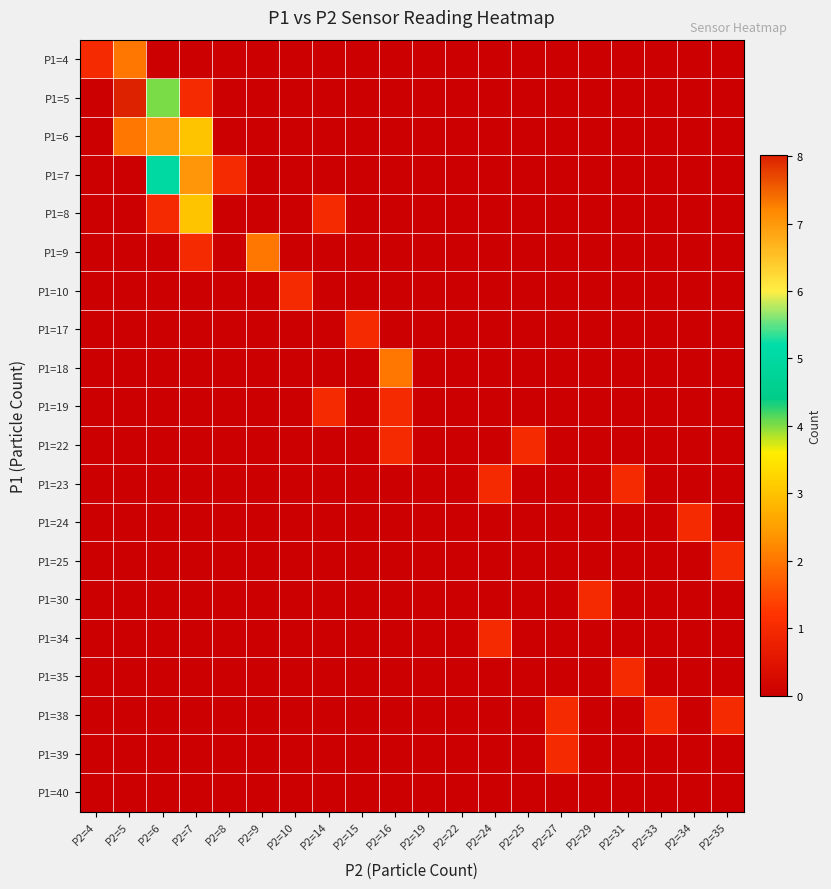

At P2=5, list the series in order from smallest to largest.

P1=7, P1=8, P1=9, P1=10, P1=17, P1=18, P1=19, P1=22, P1=23, P1=24, P1=25, P1=30, P1=34, P1=35, P1=38, P1=39, P1=40, P1=4, P1=6, P1=5